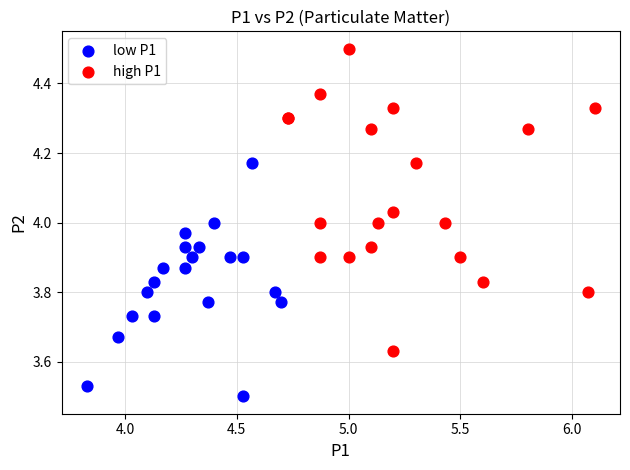

Which series contains the lowest Y value?

low P1